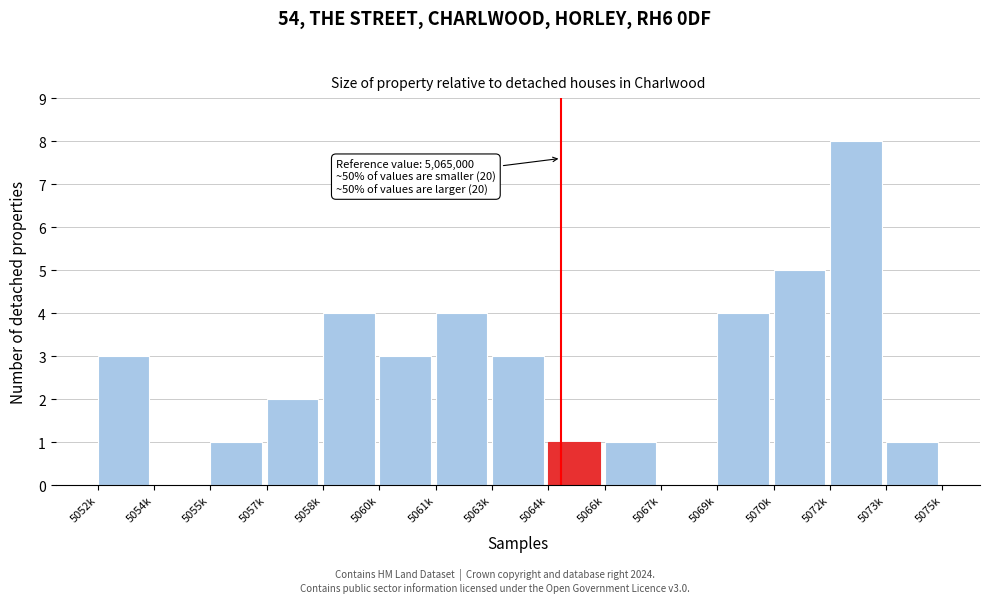

Reading left to right, what are all the values shown in this chart?

5052k=3	5054k=0	5055k=1	5057k=2	5058k=4	5060k=3	5061k=4	5063k=3	5064k=1	5066k=1	5067k=0	5069k=4	5070k=5	5072k=8	5073k=1